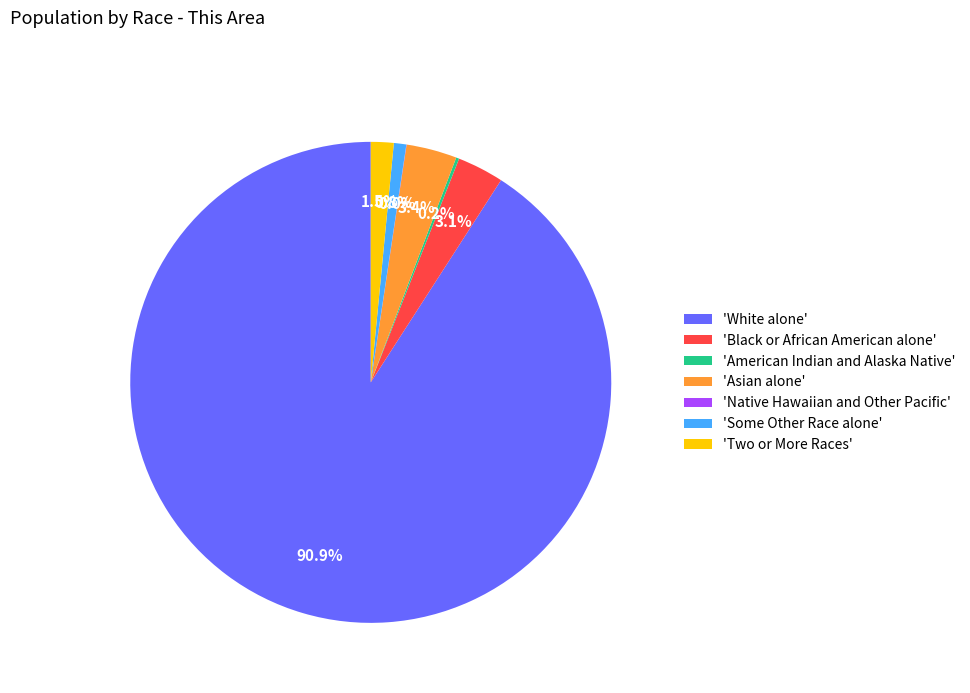

Which category has the biggest portion of the pie?

'White alone'